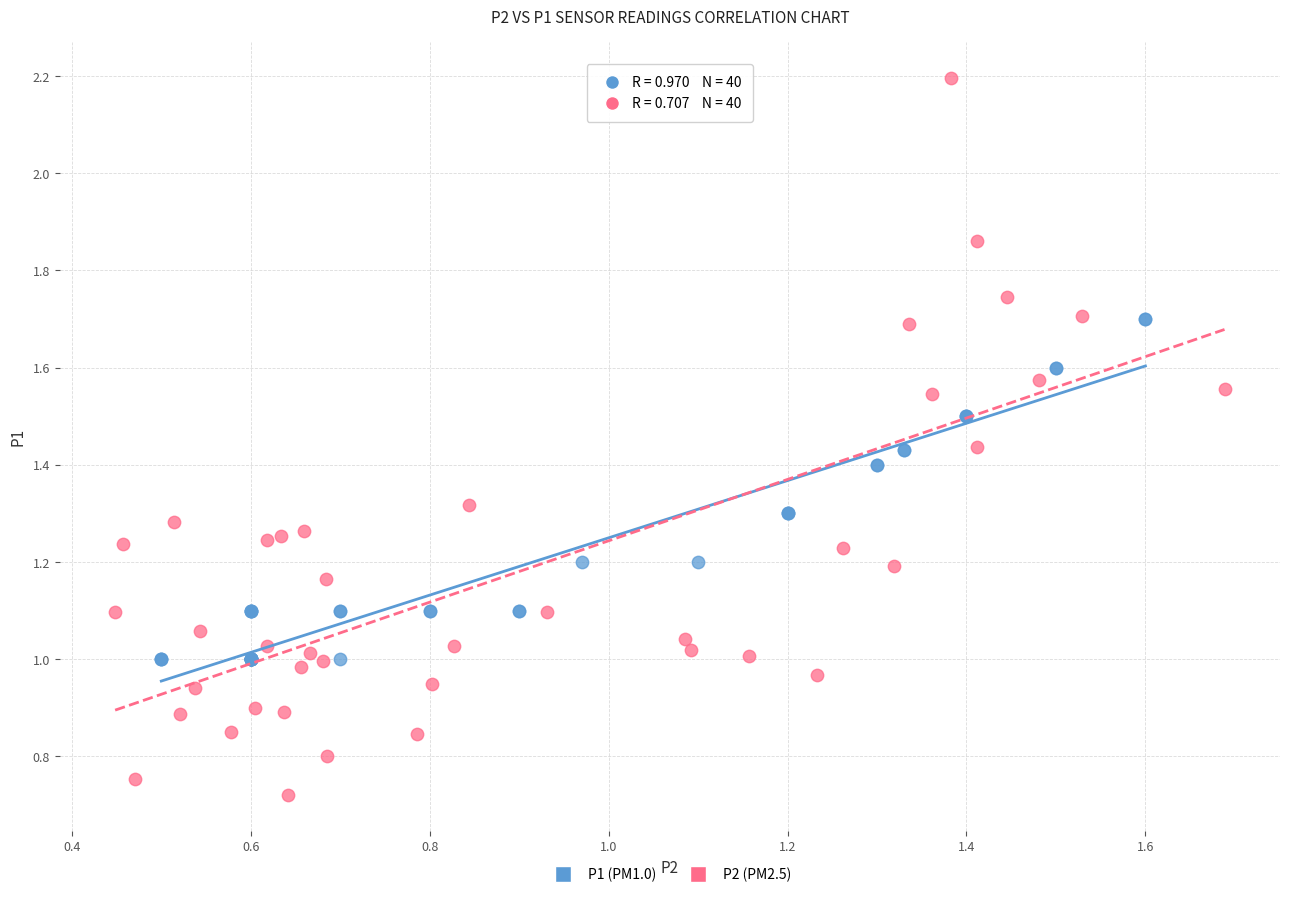

What are all the series names shown in the legend?

P1 (PM1.0), P2 (PM2.5)